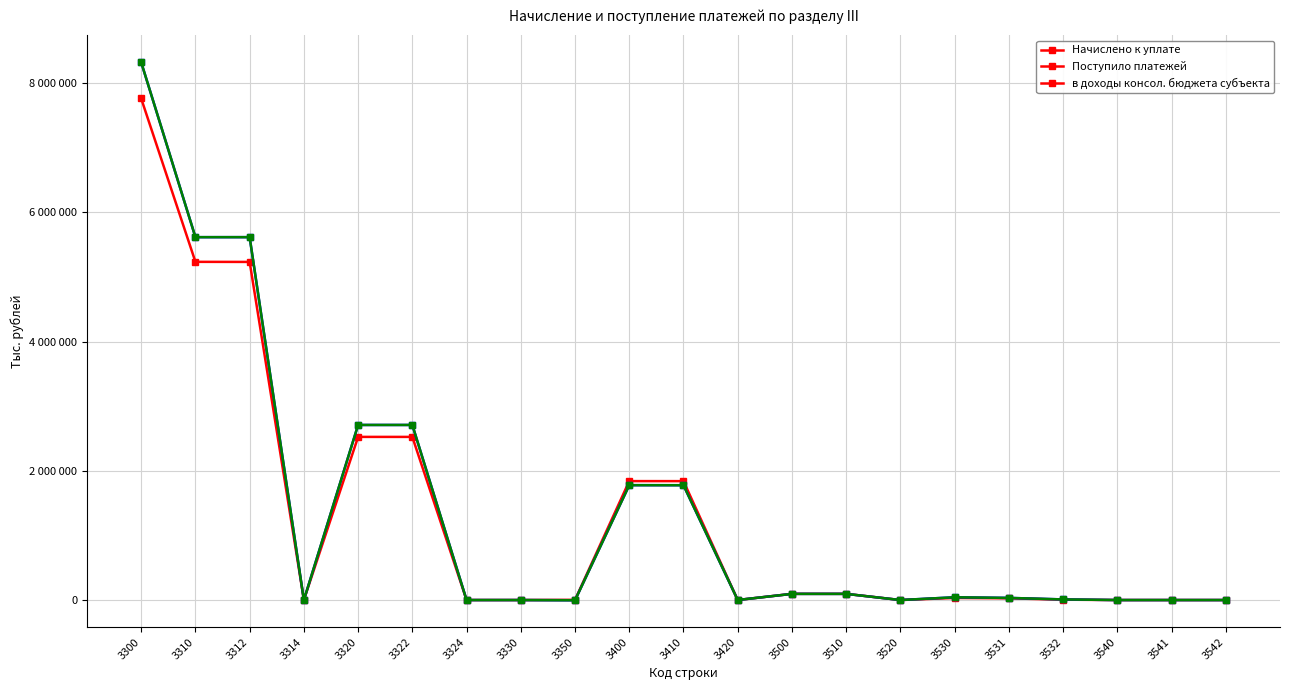

What are all the series names shown in the legend?

Начислено к уплате, Поступило платежей, в доходы консол. бюджета субъекта